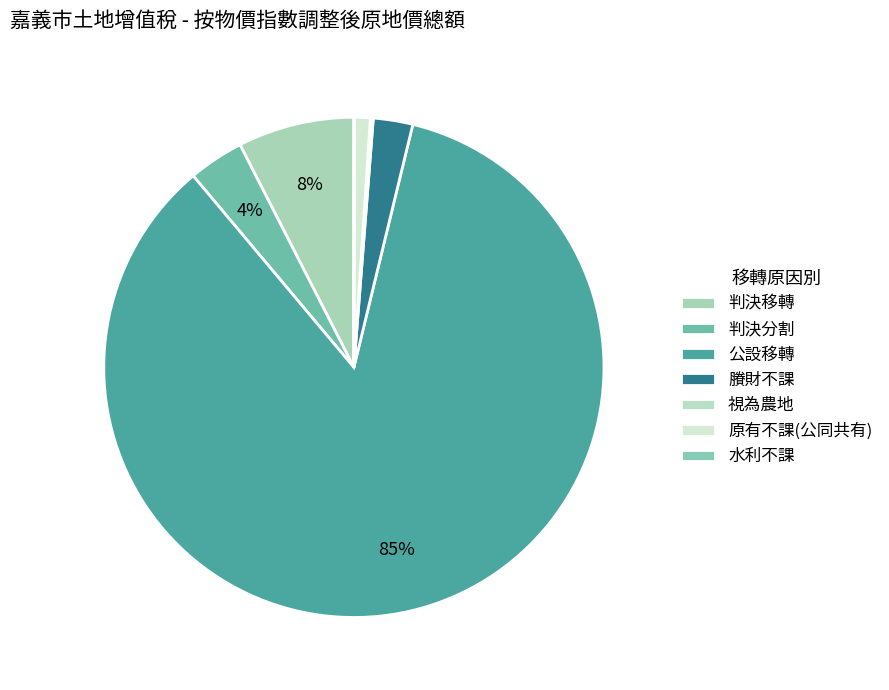

Approximately how many times larger is the value at 判決分割 compared to 原有不課(公同共有)?

3.5